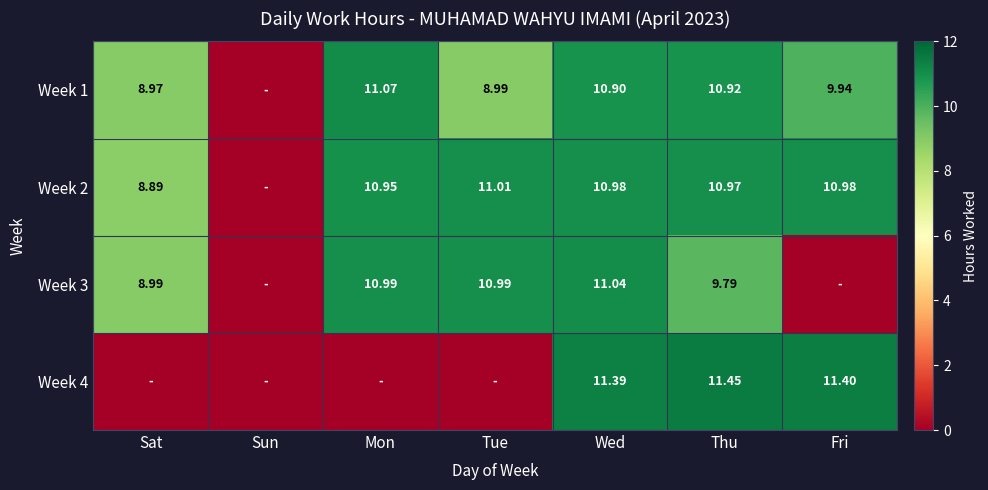

Is the value of Week 1 at Fri greater than the value of Week 2 at Tue?

No